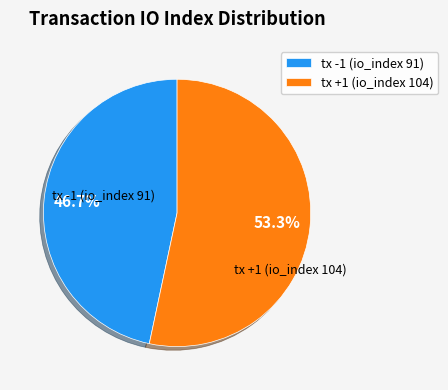

What is the majority slice?

tx +1 (io_index 104)